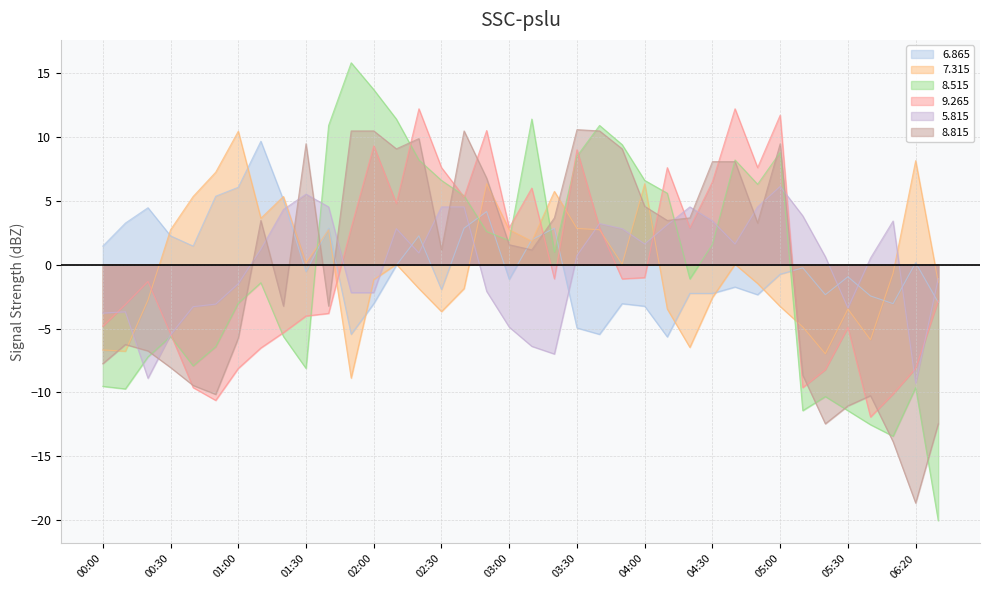

What is the difference between the maximum and second lowest values in the 7.315 series?

17.4